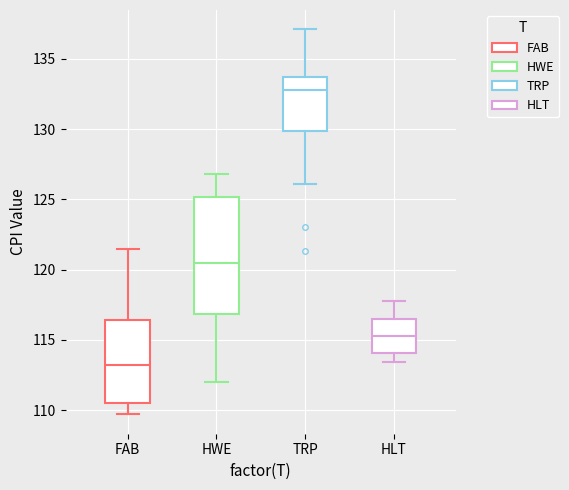

Reading left to right, transcribe this box plot: for each box, give where its median line is, the range the box spans, and where its two whiskers end, as read against the y-axis. The values are not printed on the chart, so give them approximately, as read against the axis.

FAB: median 113.0, box 110.5 to 116.5, whiskers 109.5 to 121.5
HWE: median 120.5, box 117.0 to 125.0, whiskers 112.0 to 127.0
TRP: median 133.0, box 130.0 to 133.5, whiskers 126.0 to 137.0
HLT: median 115.5, box 114.0 to 116.5, whiskers 113.5 to 118.0